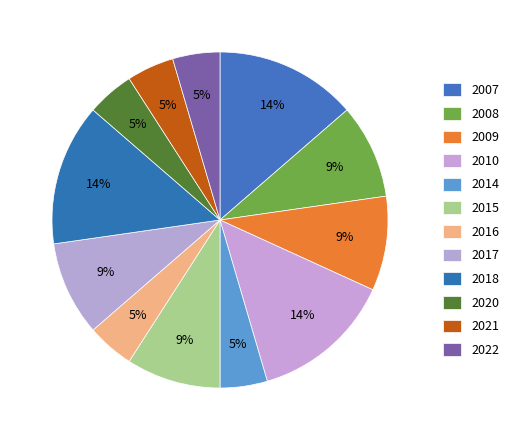

Rank the categories by value from highest to lowest.

2007, 2010, 2018, 2008, 2009, 2015, 2017, 2014, 2016, 2020, 2021, 2022